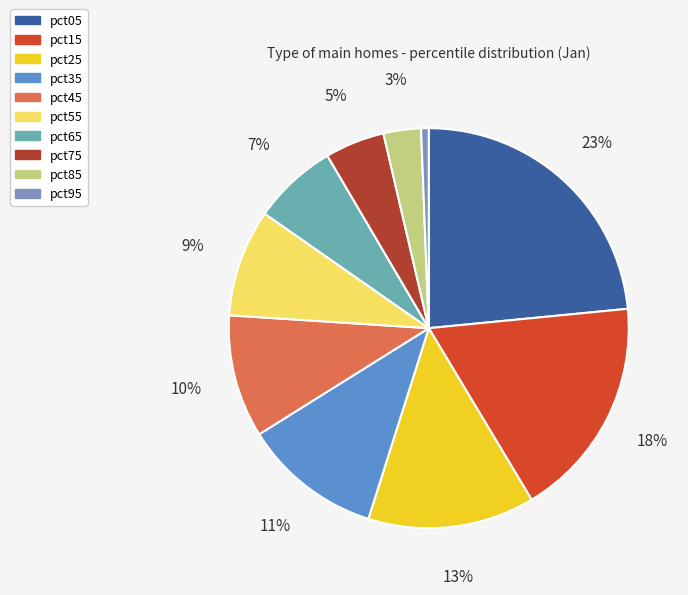

Does pct65 represent more than half of the total?

No